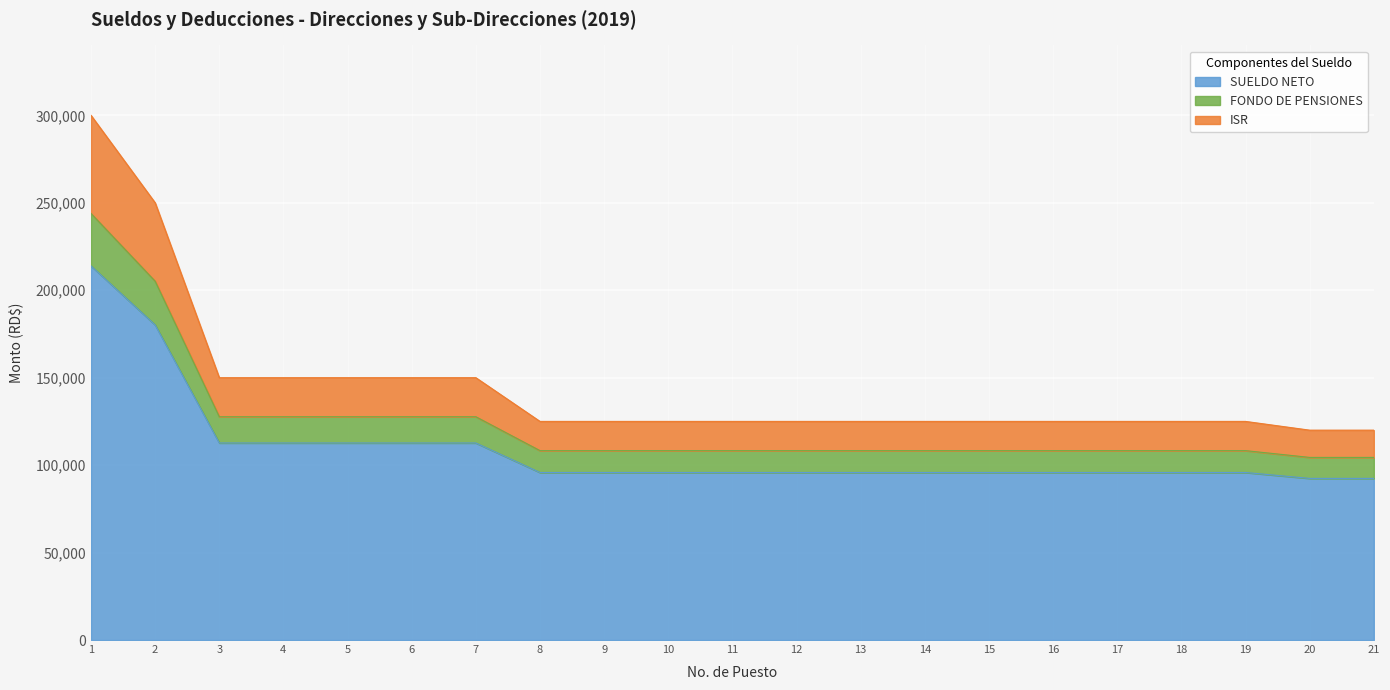

The value of SUELDO NETO at 15 is 65095.2. True or false?

False